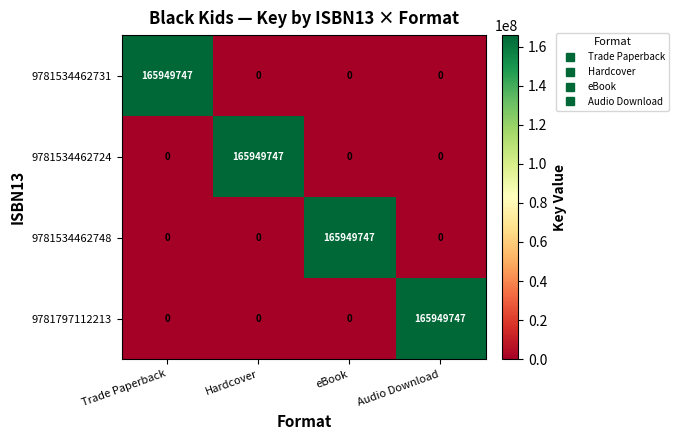

What is the difference between the highest and lowest values at eBook?

165949747